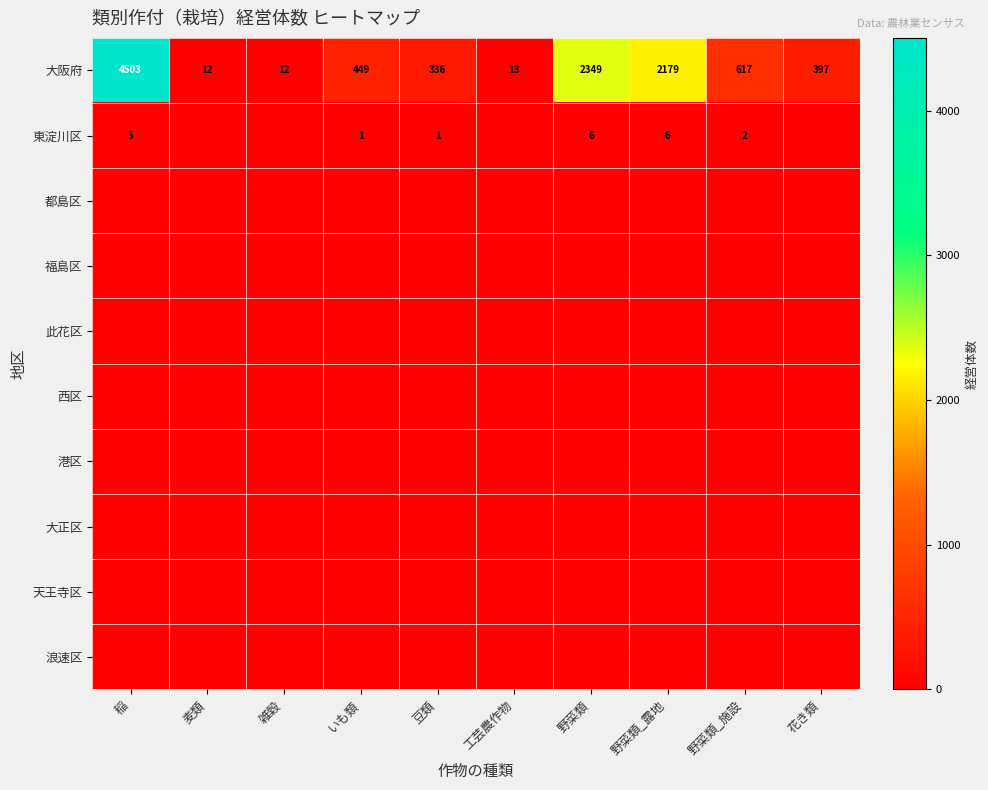

What is the sum of the 大阪府 values at 野菜類 and 野菜類_露地?

4528